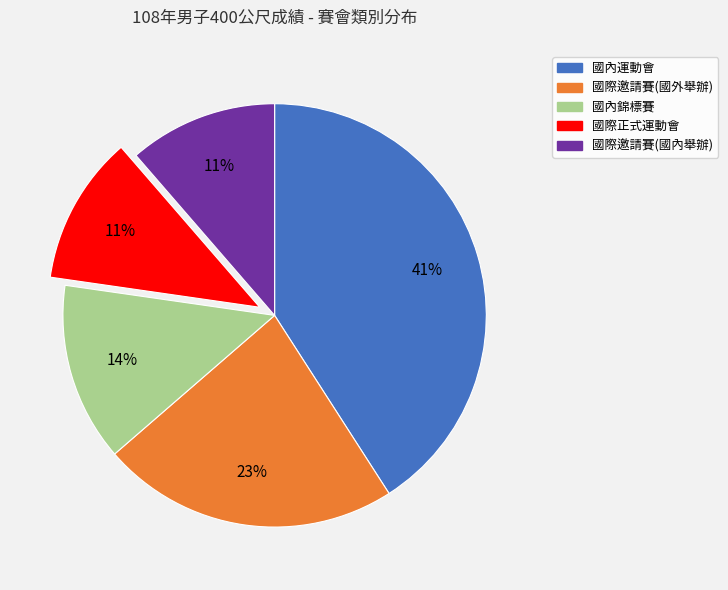

Approximately how many times larger is the value at 國際邀請賽(國內舉辦) compared to 國內錦標賽?

0.8